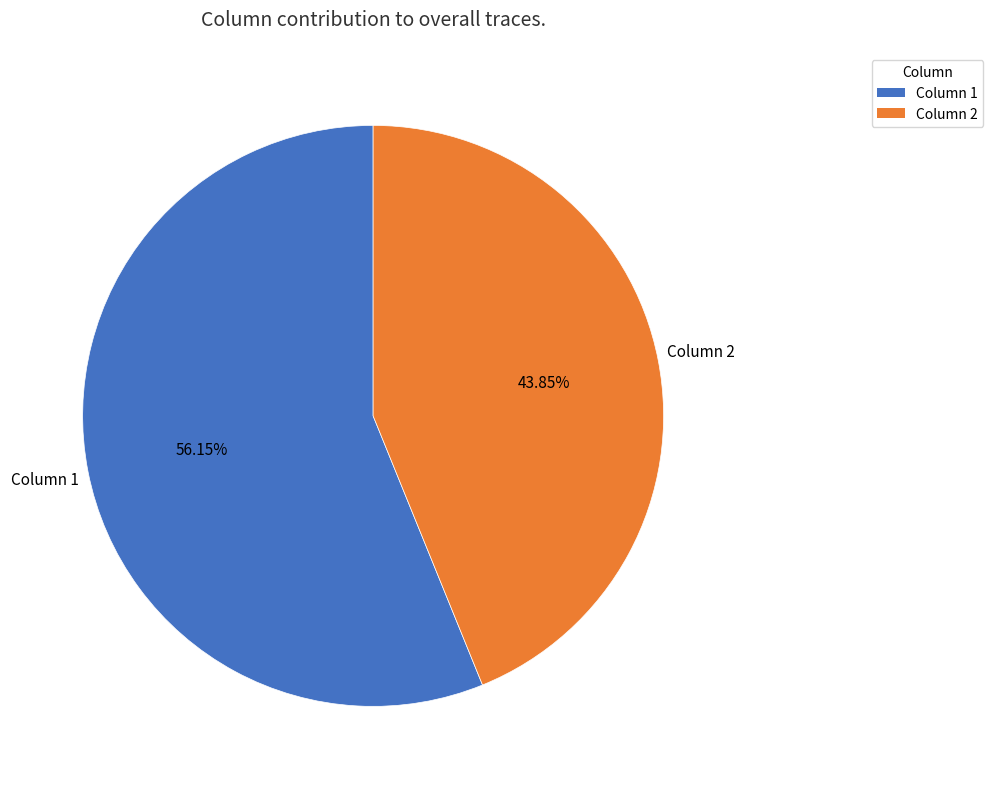

How many slices are in this pie chart?

2